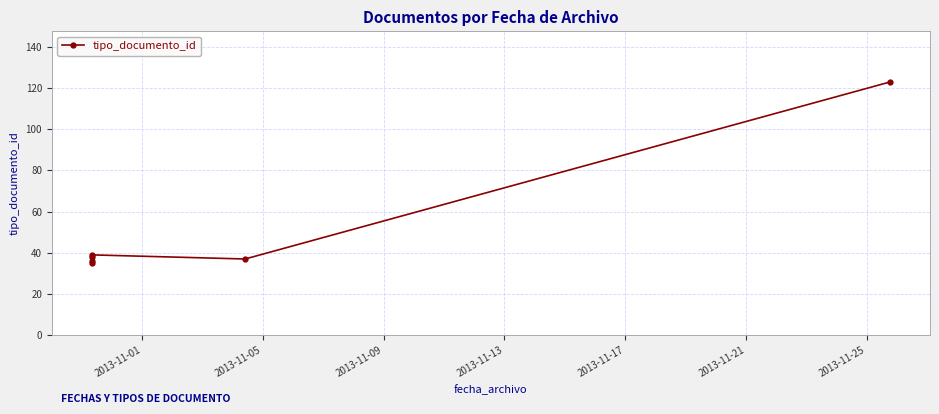

Between 2013-11-05 and 2013-11-01, which is larger?

2013-11-05